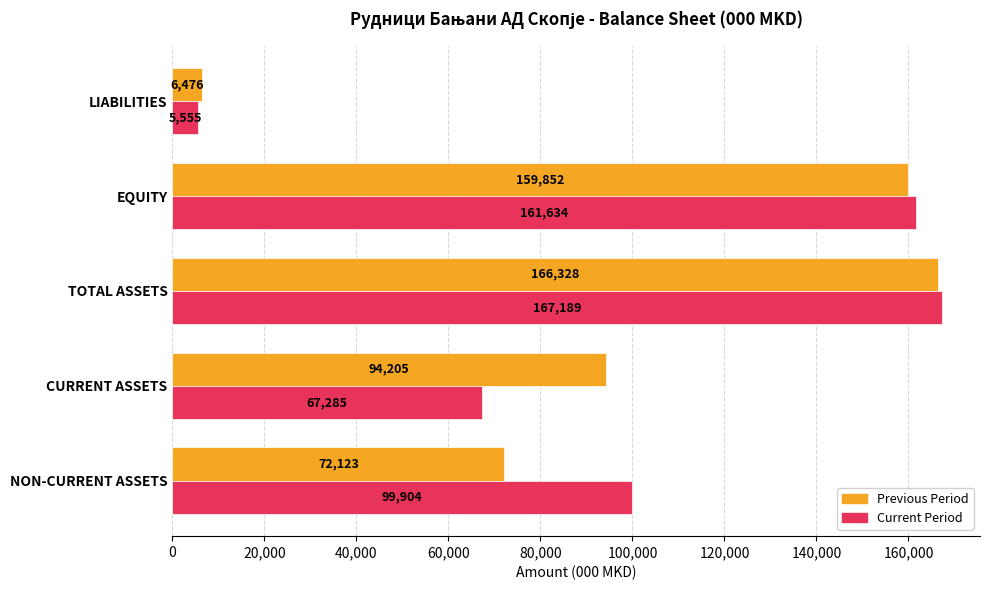

The Current Period series shows 94840 at CURRENT ASSETS. True or false?

False